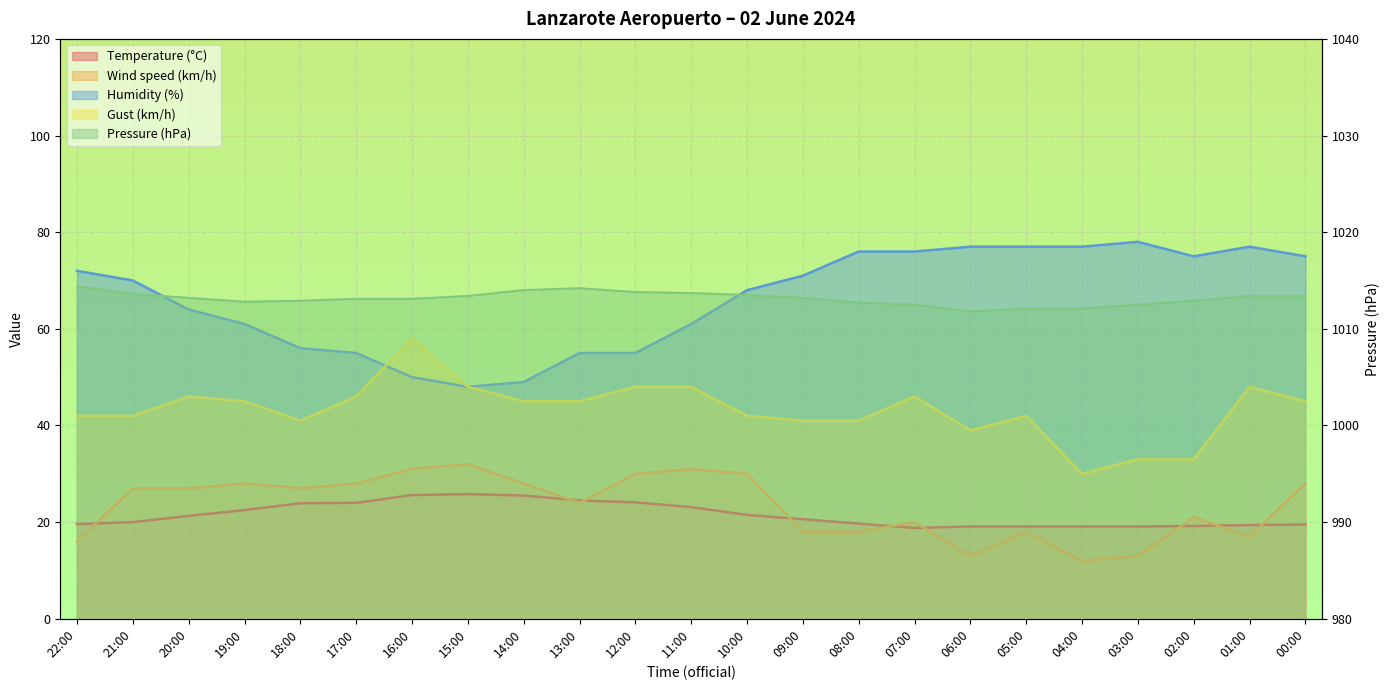

True or false: Humidity (%) and Wind speed (km/h) intersect in this chart.

False